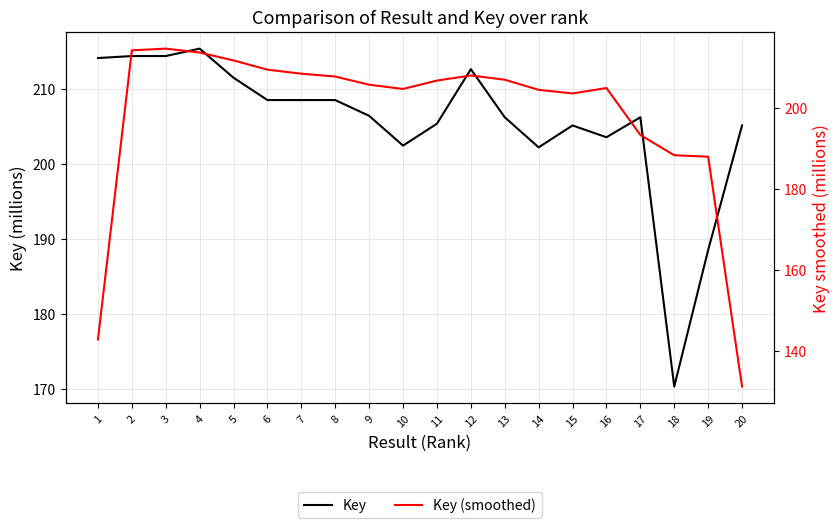

At which category is the sum across all series the highest?

4